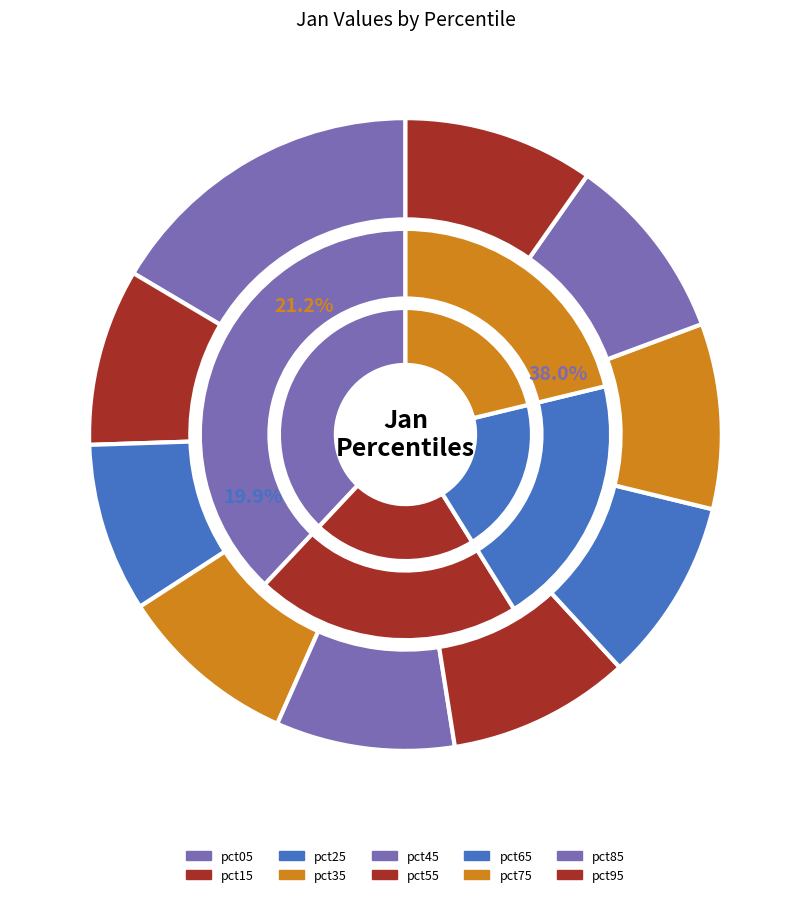

Combined, do pct15 and pct55 account for over 50%?

No